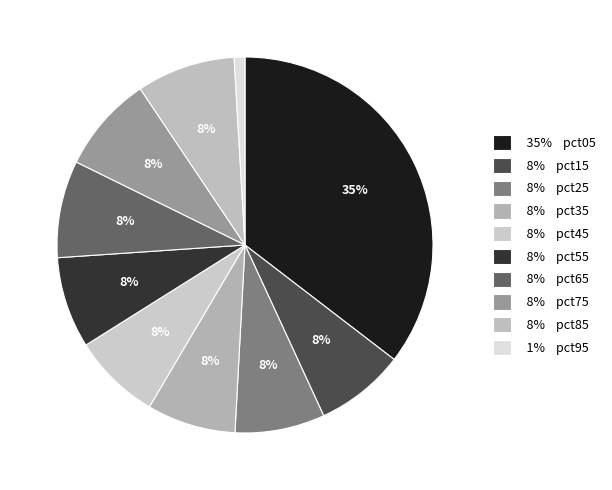

Rank the categories by value from highest to lowest.

pct05, pct85, pct65, pct75, pct55, pct25, pct15, pct35, pct45, pct95